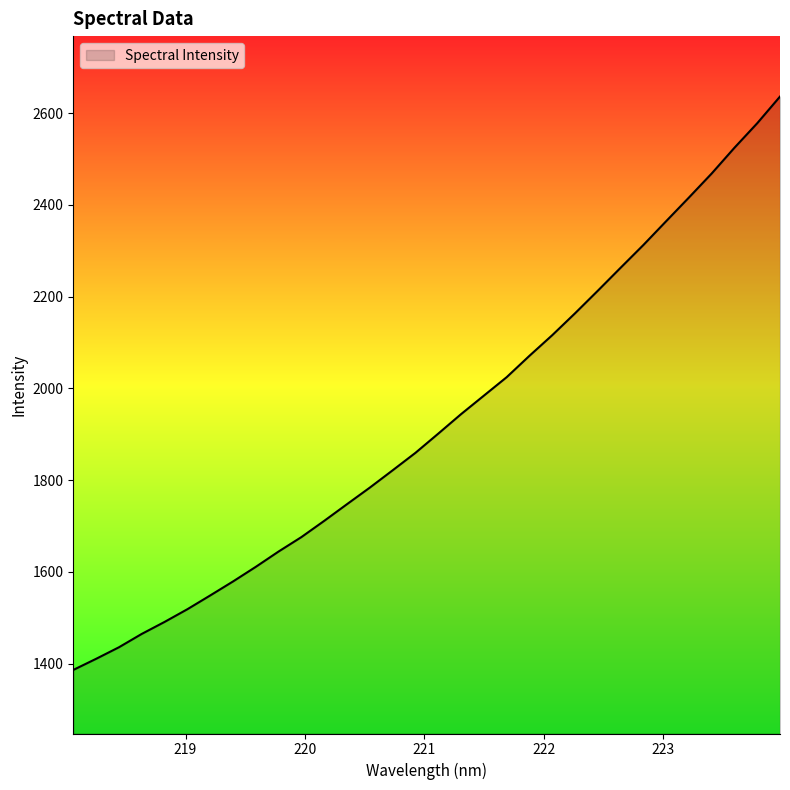

What is the smallest value displayed?

1386.2